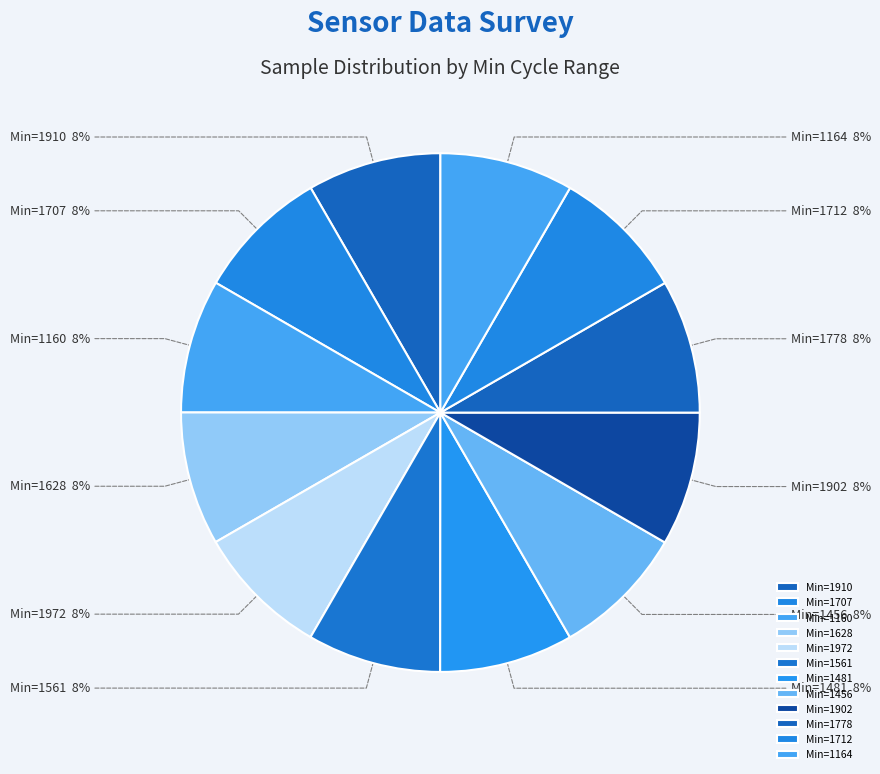

What percentage is the Min=1561 slice, to the nearest percent?

8%